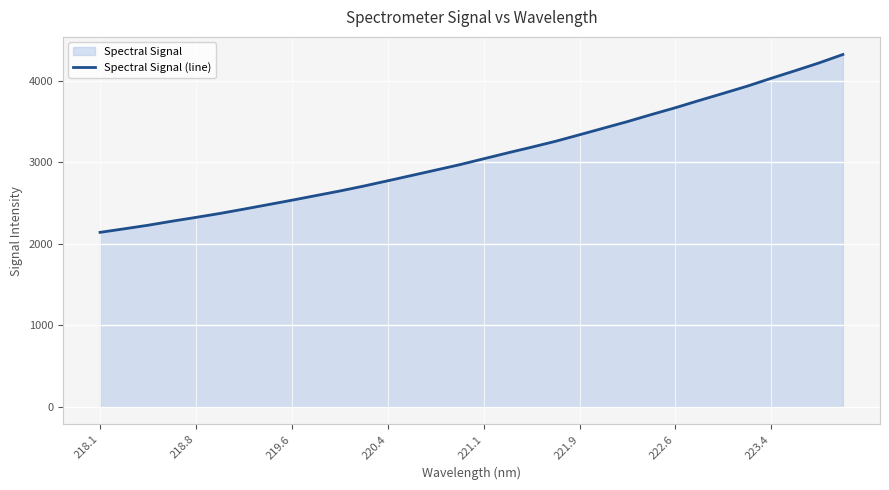

What is the greatest value displayed?

4325.0